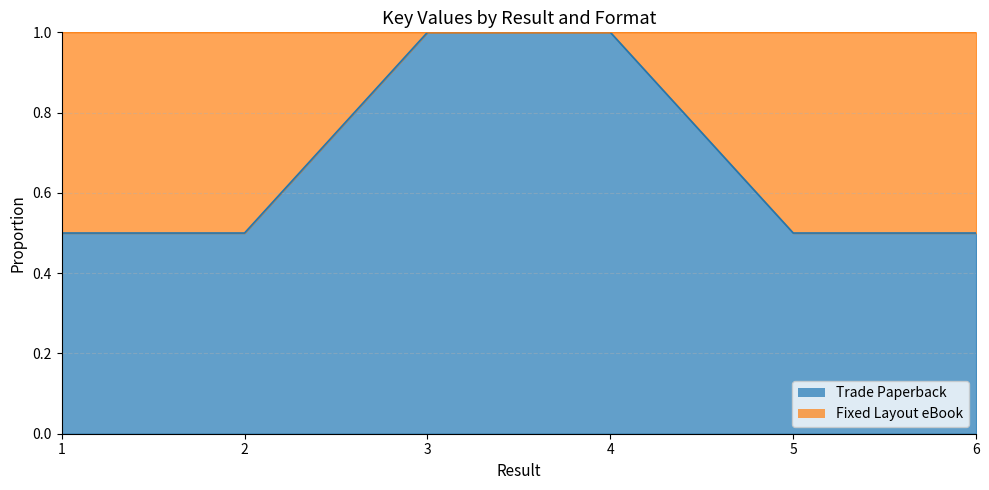

What is the ratio of the value at 2 to the value at 4?

0.5